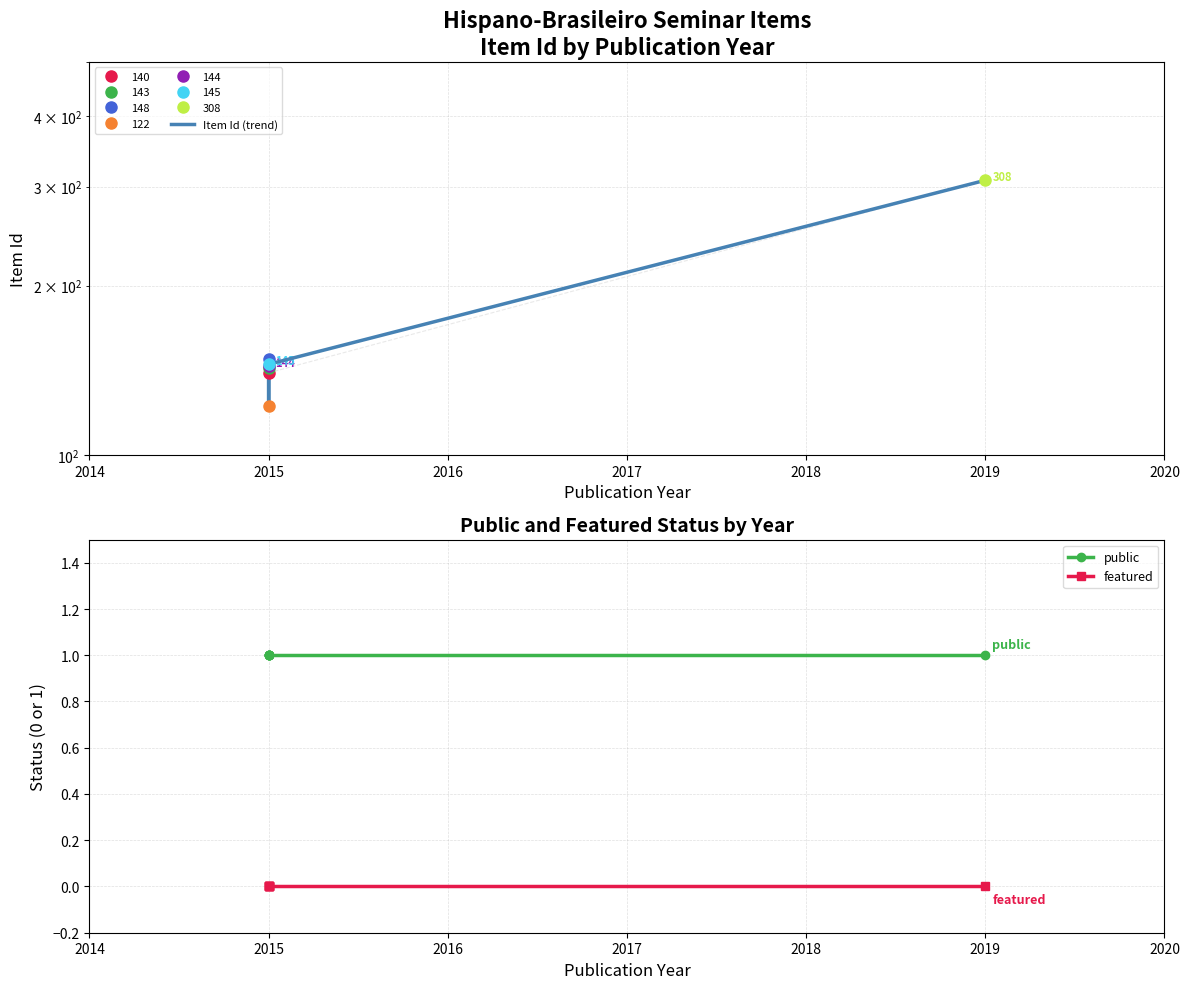

Between 2017 and 2018, which series saw the biggest shift?

Item Id (trend)